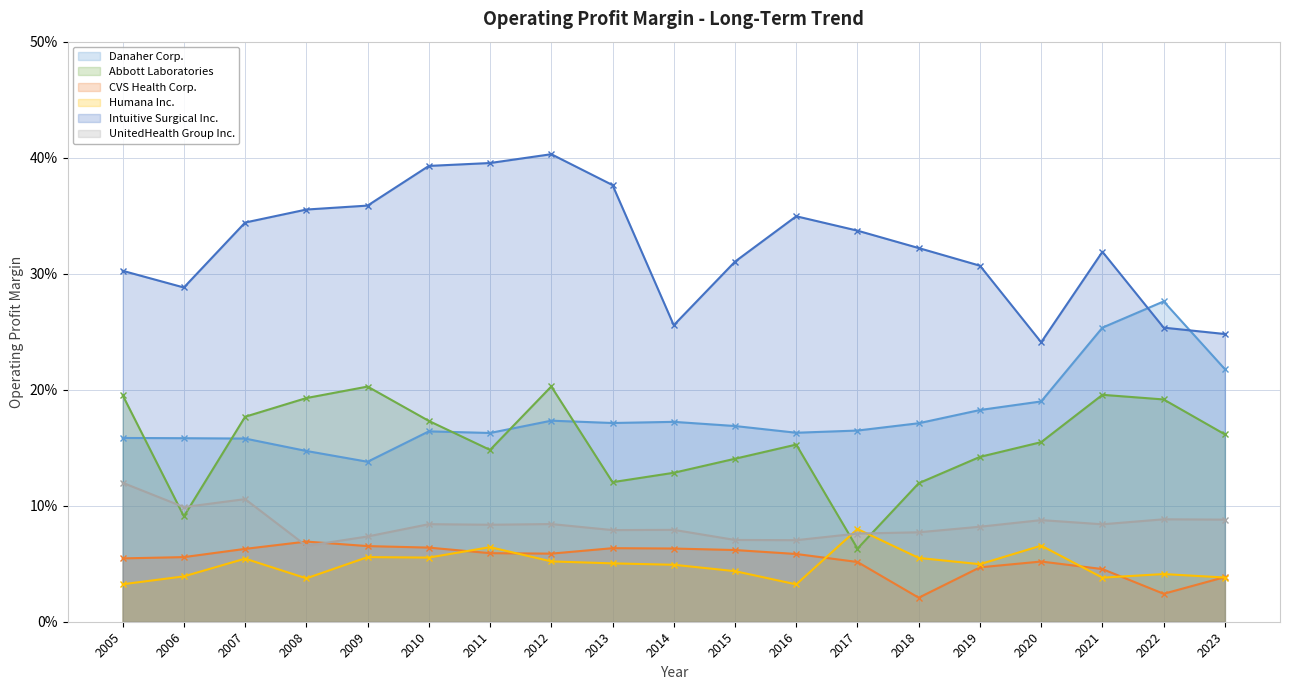

Reading right to left, extract all data points from this chart.

Danaher Corp.: 2023=0.2	2022=0.3	2021=0.3	2020=0.2	2019=0.2	2018=0.2	2017=0.2	2016=0.2	2015=0.2	2014=0.2	2013=0.2	2012=0.2	2011=0.2	2010=0.2	2009=0.1	2008=0.1	2007=0.2	2006=0.2	2005=0.2
Abbott Laboratories: 2023=0.2	2022=0.2	2021=0.2	2020=0.2	2019=0.1	2018=0.1	2017=0.1	2016=0.2	2015=0.1	2014=0.1	2013=0.1	2012=0.2	2011=0.1	2010=0.2	2009=0.2	2008=0.2	2007=0.2	2006=0.1	2005=0.2
CVS Health Corp.: 2023=0.0	2022=0.0	2021=0.0	2020=0.1	2019=0.0	2018=0.0	2017=0.1	2016=0.1	2015=0.1	2014=0.1	2013=0.1	2012=0.1	2011=0.1	2010=0.1	2009=0.1	2008=0.1	2007=0.1	2006=0.1	2005=0.1
Humana Inc.: 2023=0.0	2022=0.0	2021=0.0	2020=0.1	2019=0.0	2018=0.1	2017=0.1	2016=0.0	2015=0.0	2014=0.0	2013=0.1	2012=0.1	2011=0.1	2010=0.1	2009=0.1	2008=0.0	2007=0.1	2006=0.0	2005=0.0
Intuitive Surgical Inc.: 2023=0.2	2022=0.3	2021=0.3	2020=0.2	2019=0.3	2018=0.3	2017=0.3	2016=0.3	2015=0.3	2014=0.3	2013=0.4	2012=0.4	2011=0.4	2010=0.4	2009=0.4	2008=0.4	2007=0.3	2006=0.3	2005=0.3
UnitedHealth Group Inc.: 2023=0.1	2022=0.1	2021=0.1	2020=0.1	2019=0.1	2018=0.1	2017=0.1	2016=0.1	2015=0.1	2014=0.1	2013=0.1	2012=0.1	2011=0.1	2010=0.1	2009=0.1	2008=0.1	2007=0.1	2006=0.1	2005=0.1